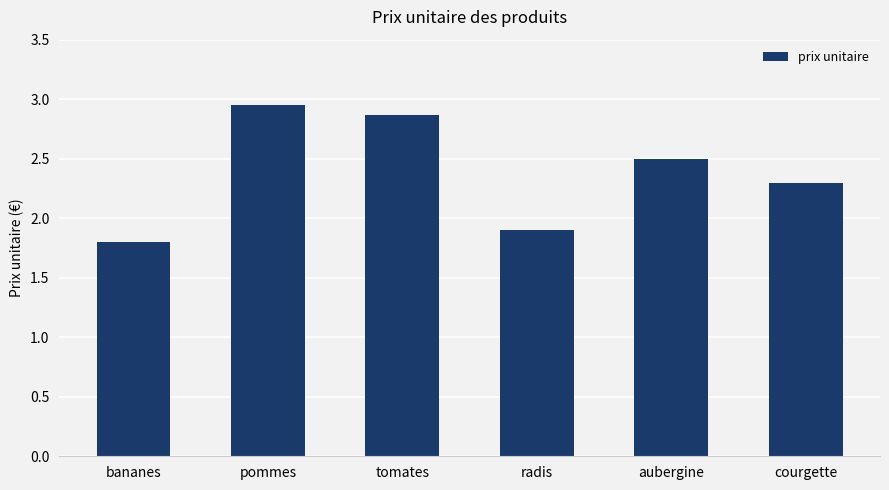

What is the label of the 5th bar from the left?

aubergine